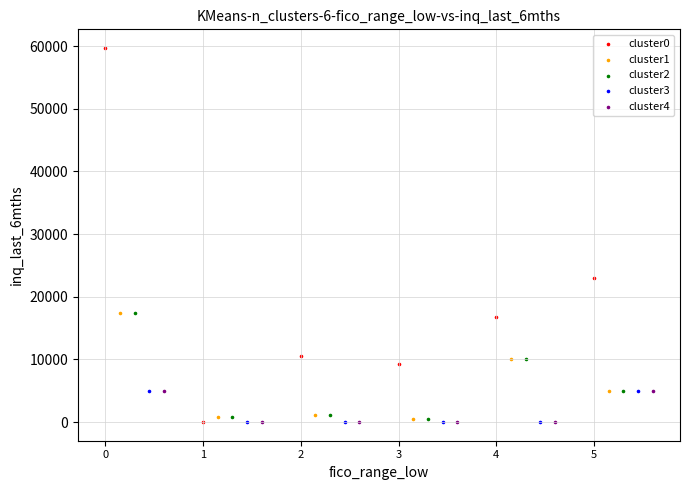

Which series has the largest Y range (max minus min)?

cluster0